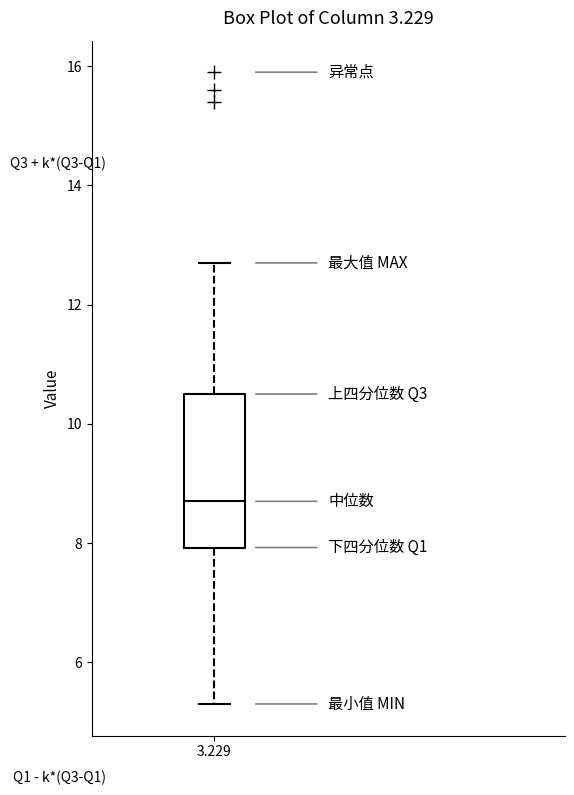

Transcribe this box plot: give where the median line is, the range the box spans, and where the two whiskers end, as read against the y-axis. The values are not printed on the chart, so give them approximately, as read against the axis.

median 8.8, box 8.0 to 10.6, whiskers 5.4 to 12.8